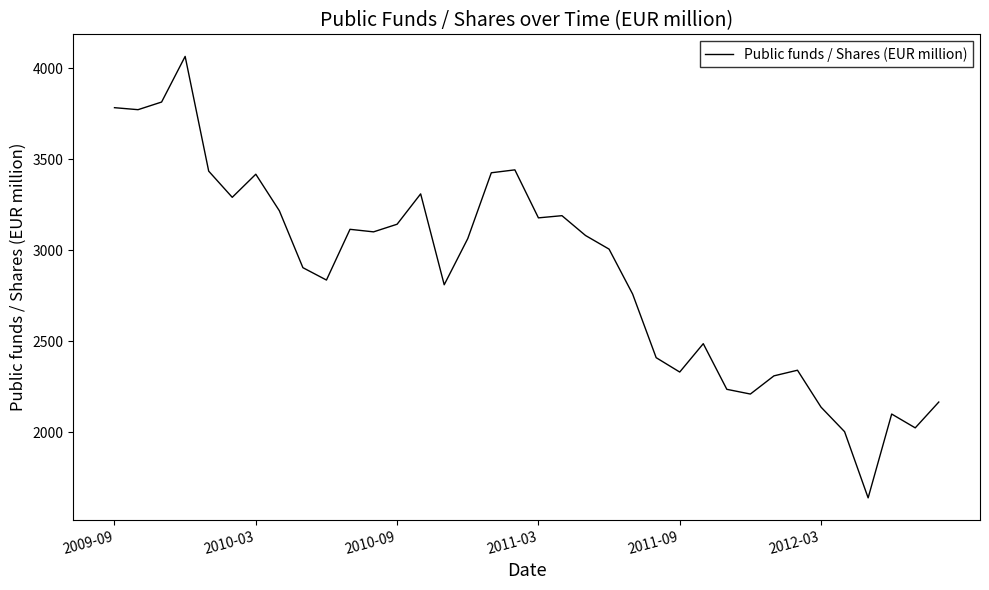

What is the difference between the maximum and minimum values?

2428